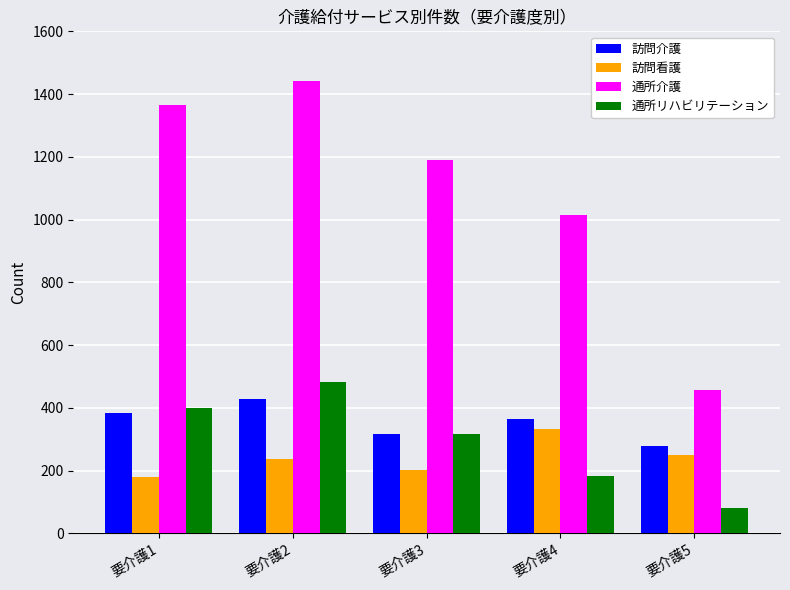

Between 要介護1 and 要介護5, which series saw the biggest shift?

通所介護